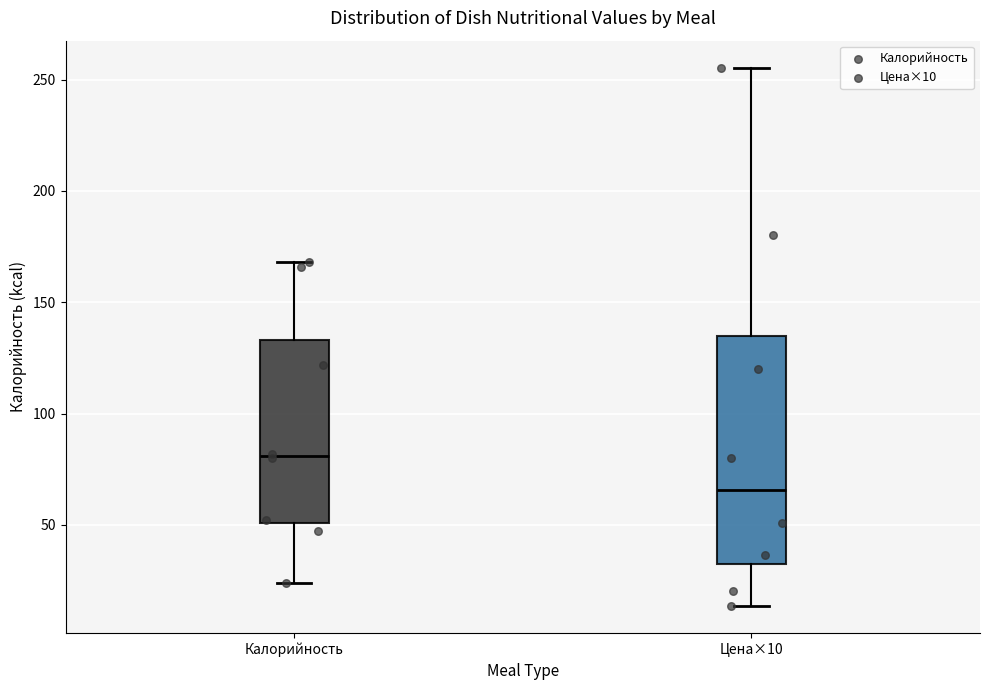

Reading left to right, read every box against the y-axis: the position of its median line, the range the box covers, and the ends of its whiskers. The values are not printed on the chart, so give them approximately, as read against the axis.

Калорийность: median 80, box 50 to 135, whiskers 25 to 170
Цена×10: median 65, box 30 to 135, whiskers 15 to 255